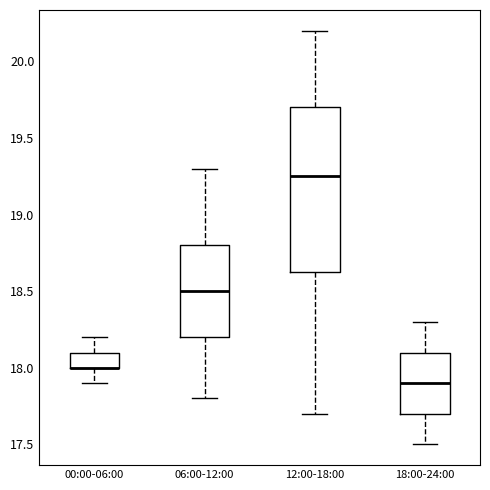

Reading left to right, read every box against the y-axis: the position of its median line, the range the box covers, and the ends of its whiskers. The values are not printed on the chart, so give them approximately, as read against the axis.

00:00-06:00: median 18.00 (drawn on the box's lower edge), box 18.00 to 18.10, whiskers 17.90 to 18.20
06:00-12:00: median 18.50, box 18.20 to 18.80, whiskers 17.80 to 19.30
12:00-18:00: median 19.25, box 18.65 to 19.70, whiskers 17.70 to 20.20
18:00-24:00: median 17.90, box 17.70 to 18.10, whiskers 17.50 to 18.30